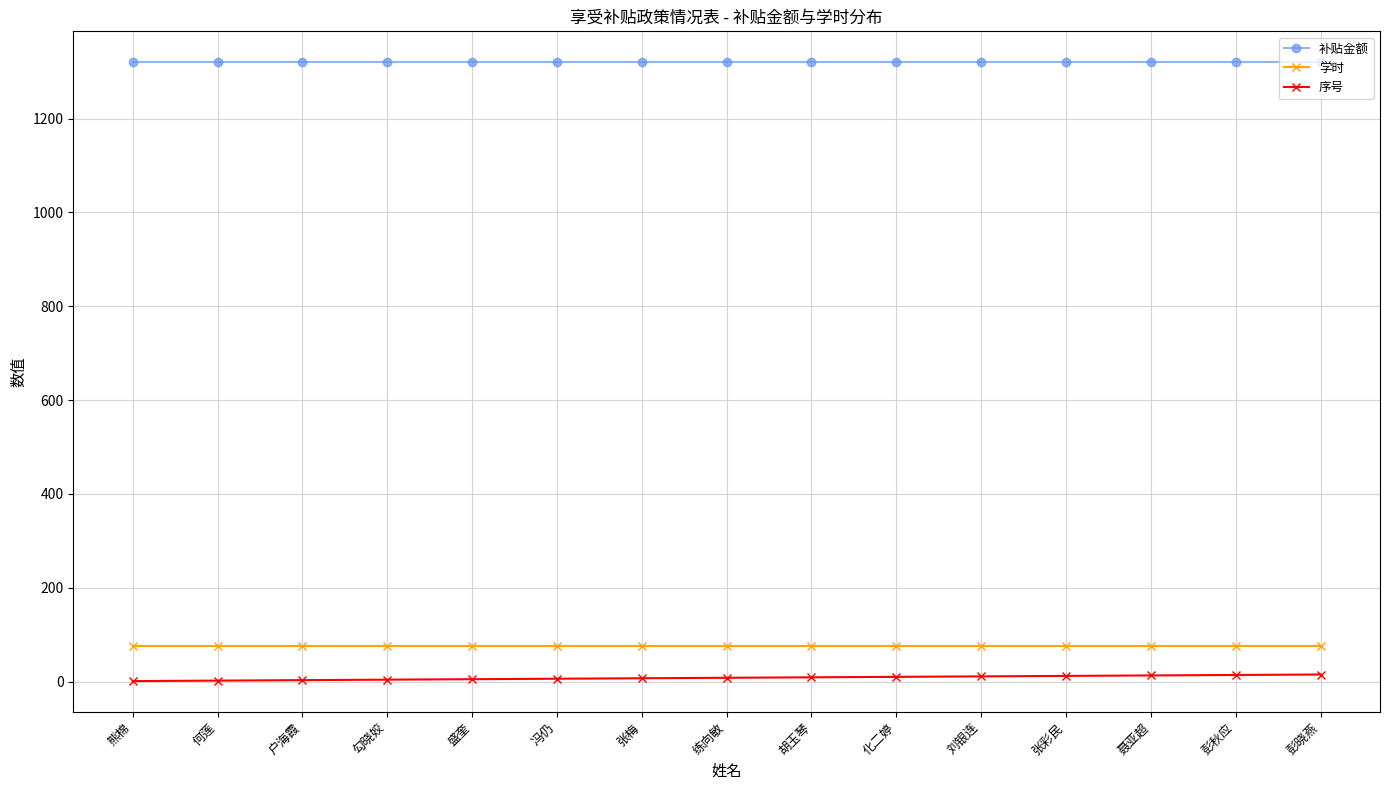

What is the smallest value displayed?

1